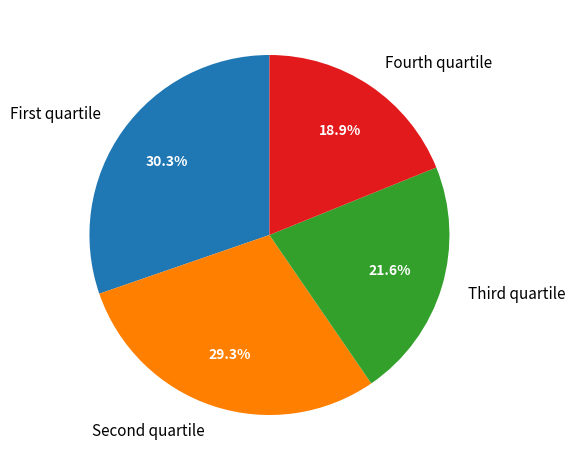

What percentage is NOT represented by Fourth quartile?

81.1%